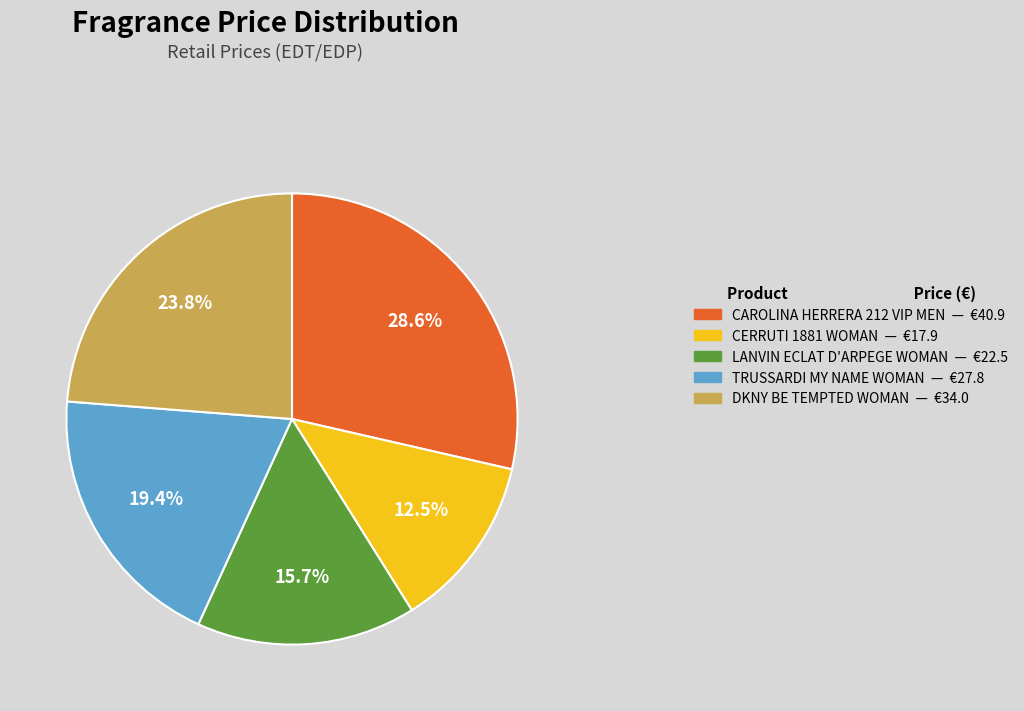

Combined, do LANVIN ECLAT D'ARPEGE WOMAN — €22.5 and DKNY BE TEMPTED WOMAN — €34.0 account for over 50%?

No